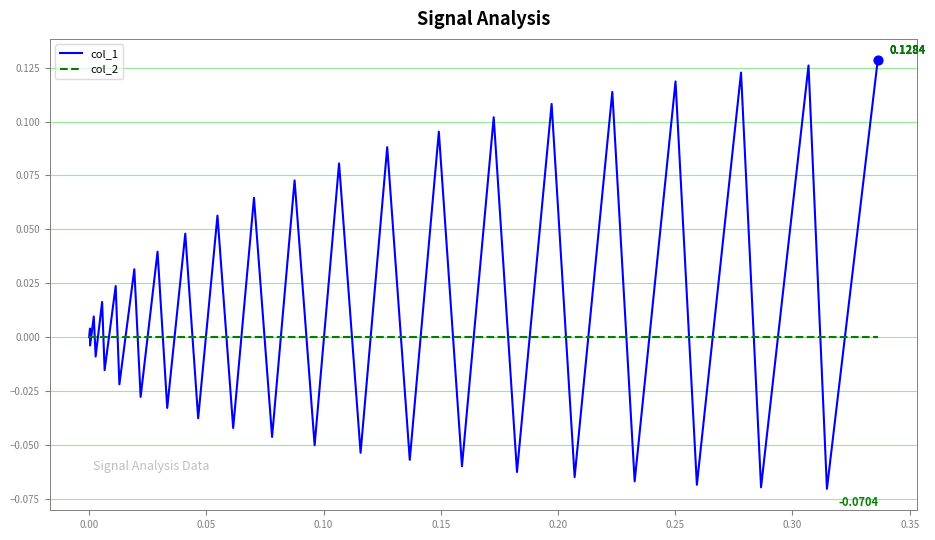

What are all the series names shown in the legend?

col_1, col_2